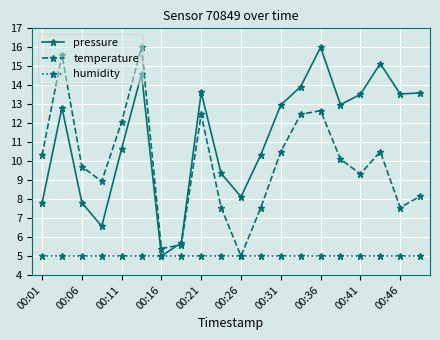

How many interior local peaks does the pressure series have?

5